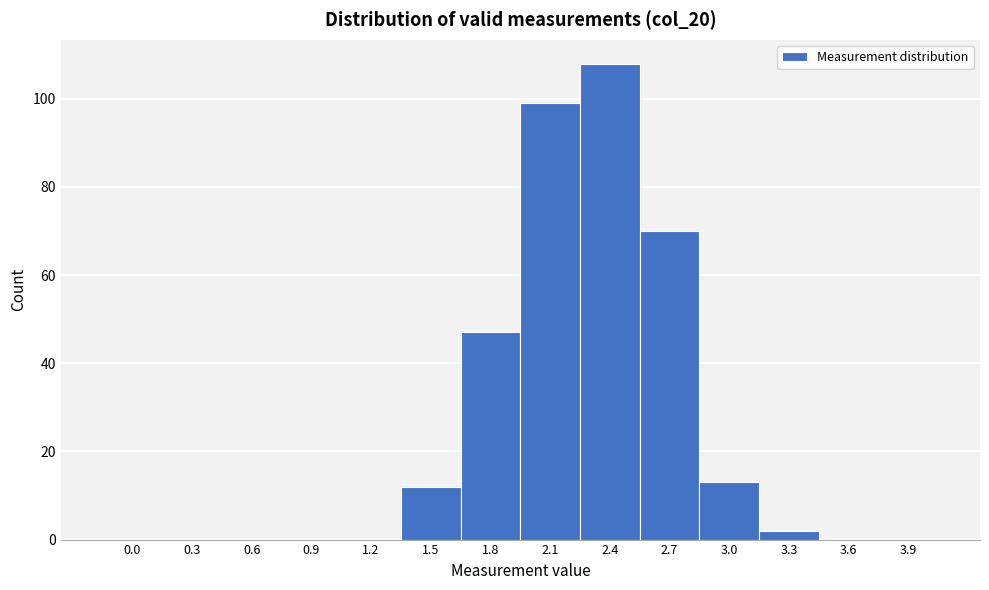

Reading right to left, extract all data points from this chart.

3.9=0	3.6=0	3.3=2	3.0=13	2.7=70	2.4=108	2.1=99	1.8=47	1.5=12	1.2=0	0.9=0	0.6=0	0.3=0	0.0=0